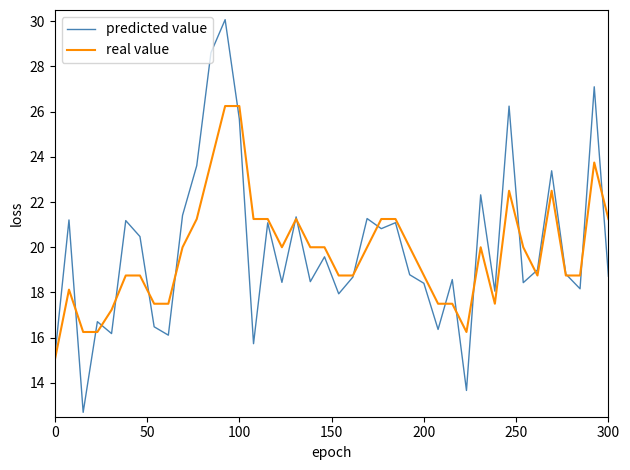

What is the maximum value shown in the chart?

30.1